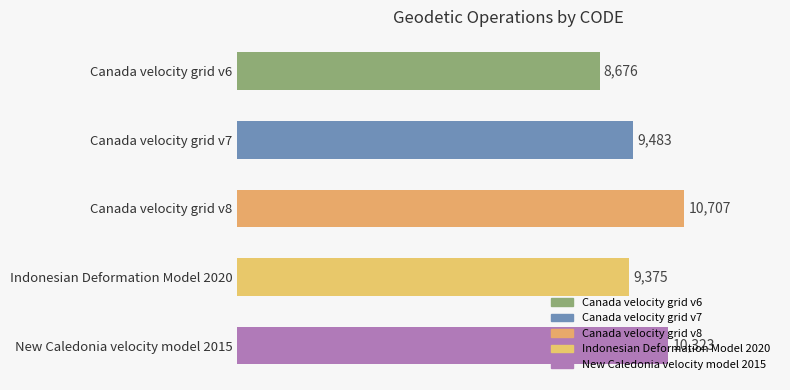

At which category does the chart reach its peak across all series?

Canada velocity grid v8